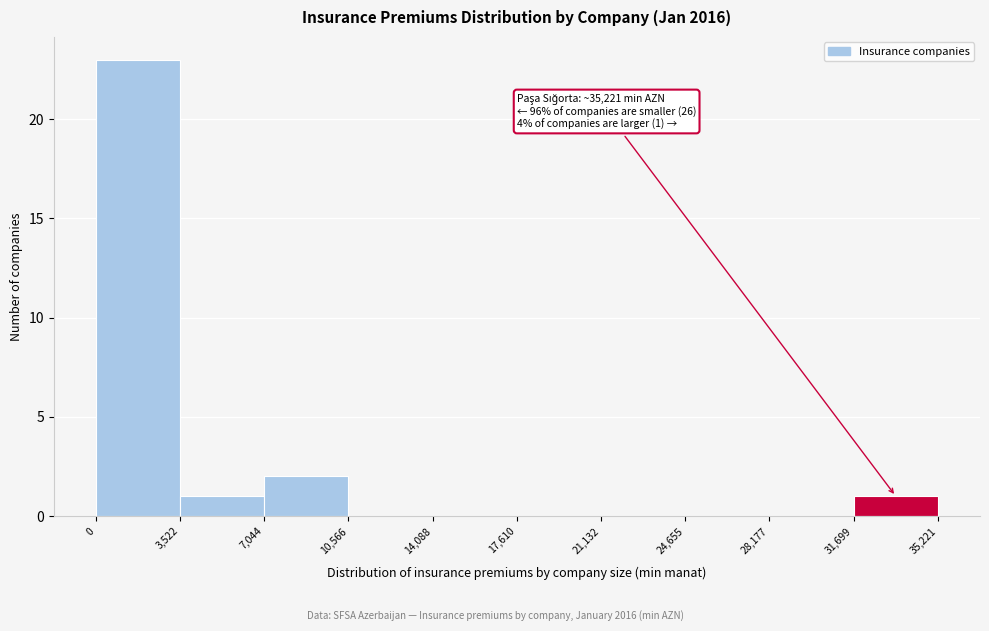

Over which range of the x-axis is the bar tallest?

0 to 3,522